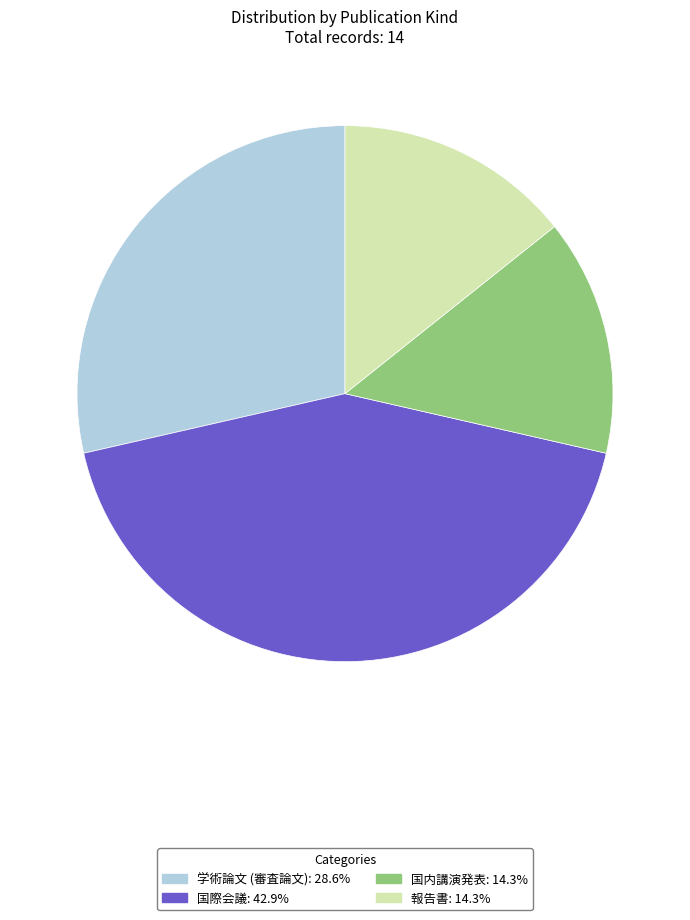

Does 国際会議 represent more than half of the total?

No